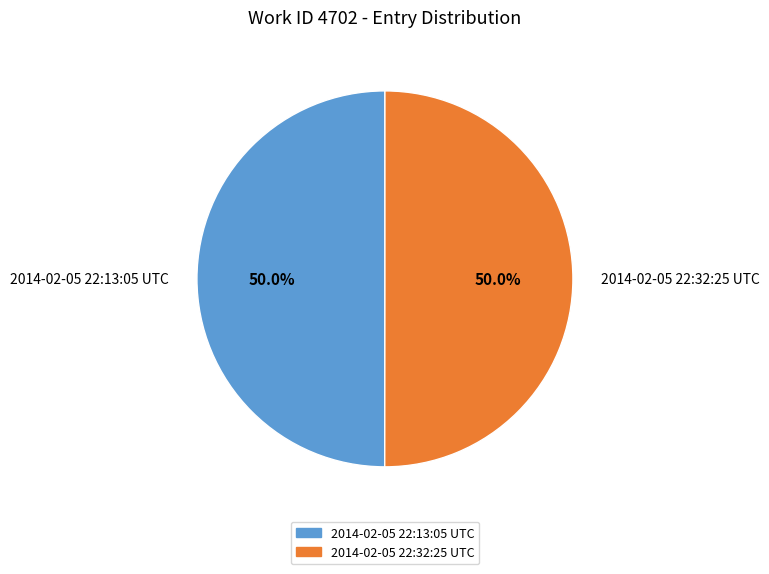

What is the ratio of the value at 2014-02-05 22:32:25 UTC to the value at 2014-02-05 22:13:05 UTC?

1.0